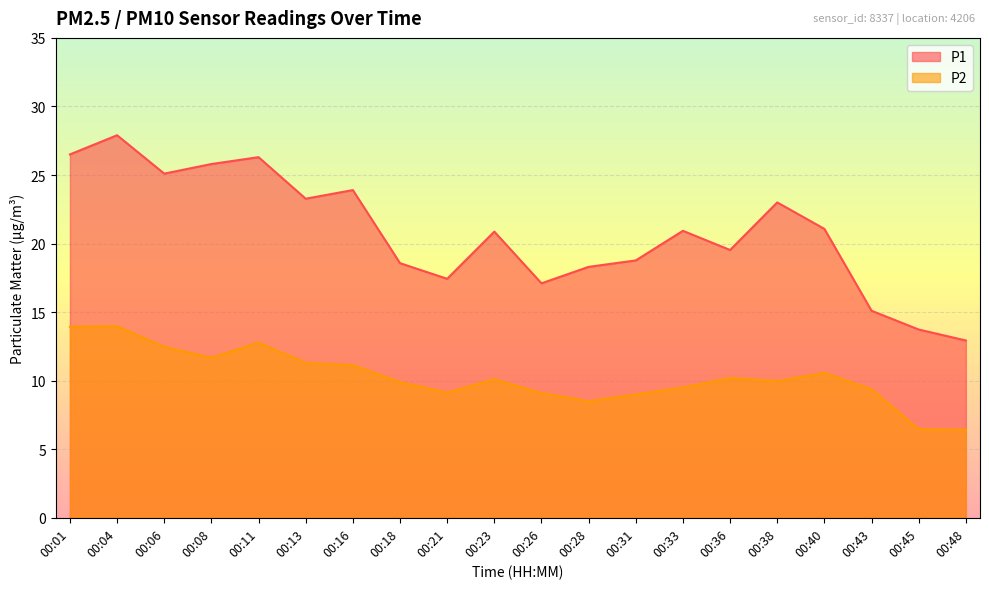

The P2 series shows 13.9 at 00:01. True or false?

True